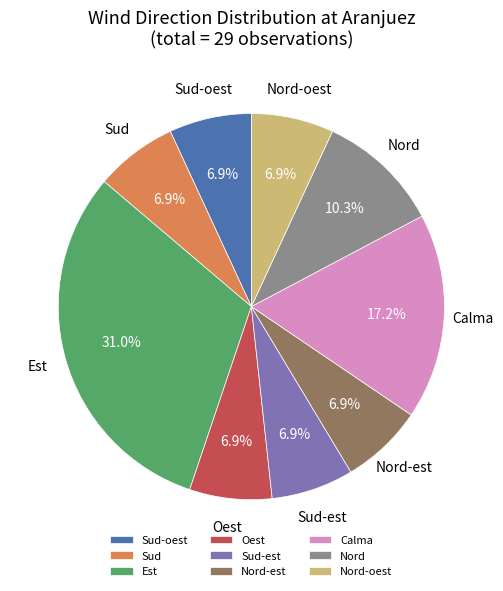

What percentage is the Sud slice, to the nearest percent?

7%